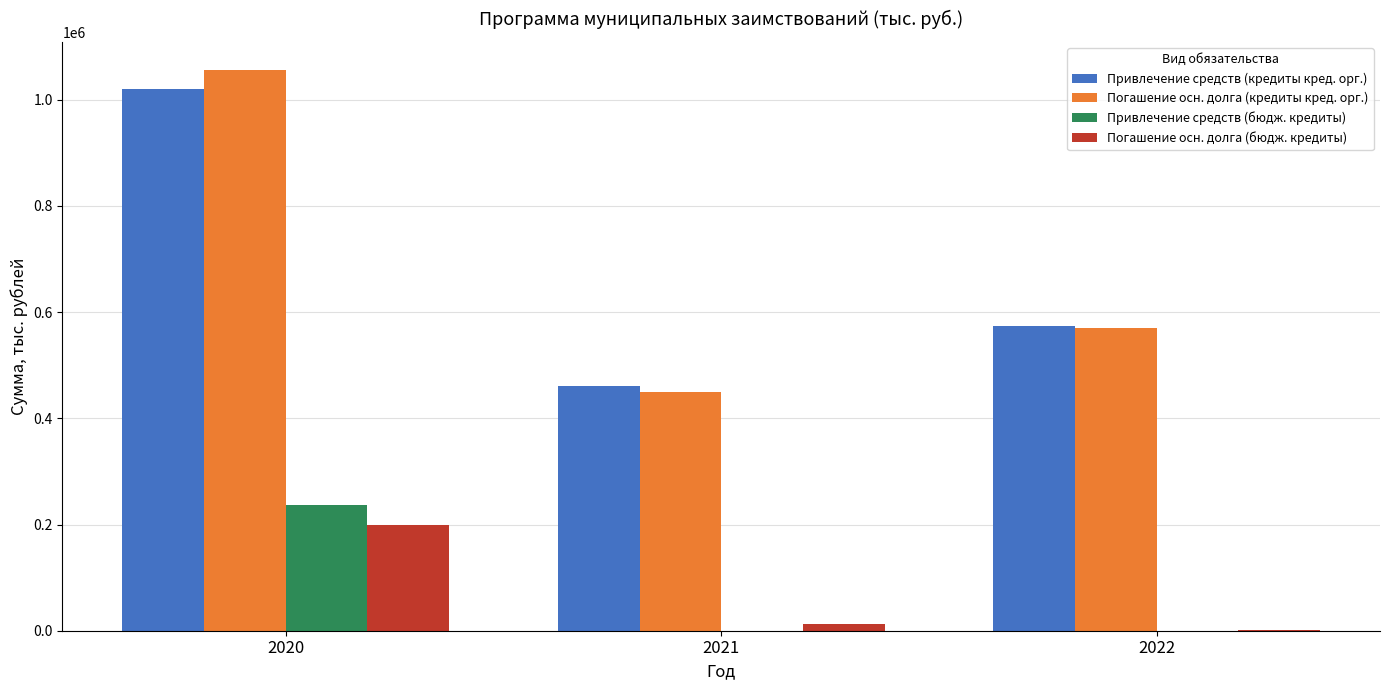

Reading left to right, transcribe all the data shown in this chart.

Привлечение средств (кредиты кред. орг.): 1020298.5	461480.0	573235.5
Погашение осн. долга (кредиты кред. орг.): 1056198.5	449298.5	571000.0
Привлечение средств (бюдж. кредиты): 235900.0	0.0	0.0
Погашение осн. долга (бюдж. кредиты): 200000.0	12181.5	2235.5